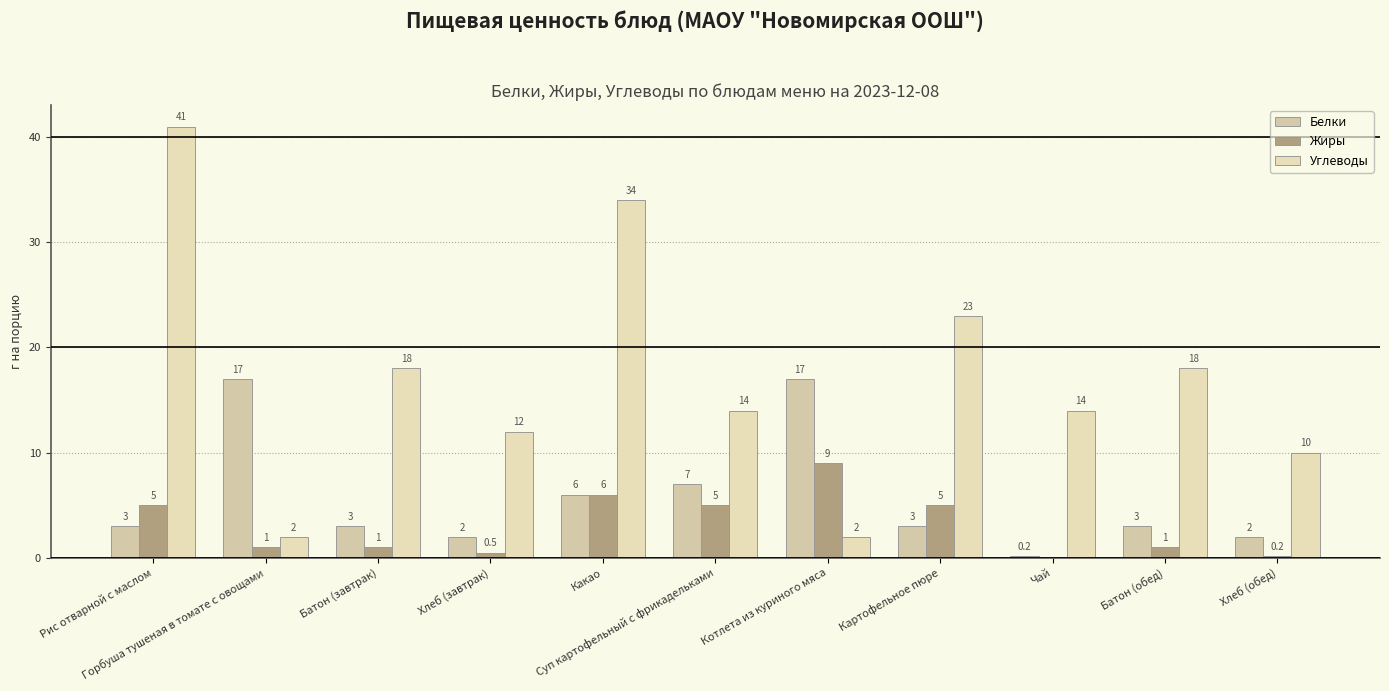

Reading left to right, transcribe all the data shown in this chart.

Белки: 3.0	17.0	3.0	2.0	6.0	7.0	17.0	3.0	0.2	3.0	2.0
Жиры: 5.0	1.0	1.0	0.5	6.0	5.0	9.0	5.0	0.0	1.0	0.2
Углеводы: 41.0	2.0	18.0	12.0	34.0	14.0	2.0	23.0	14.0	18.0	10.0